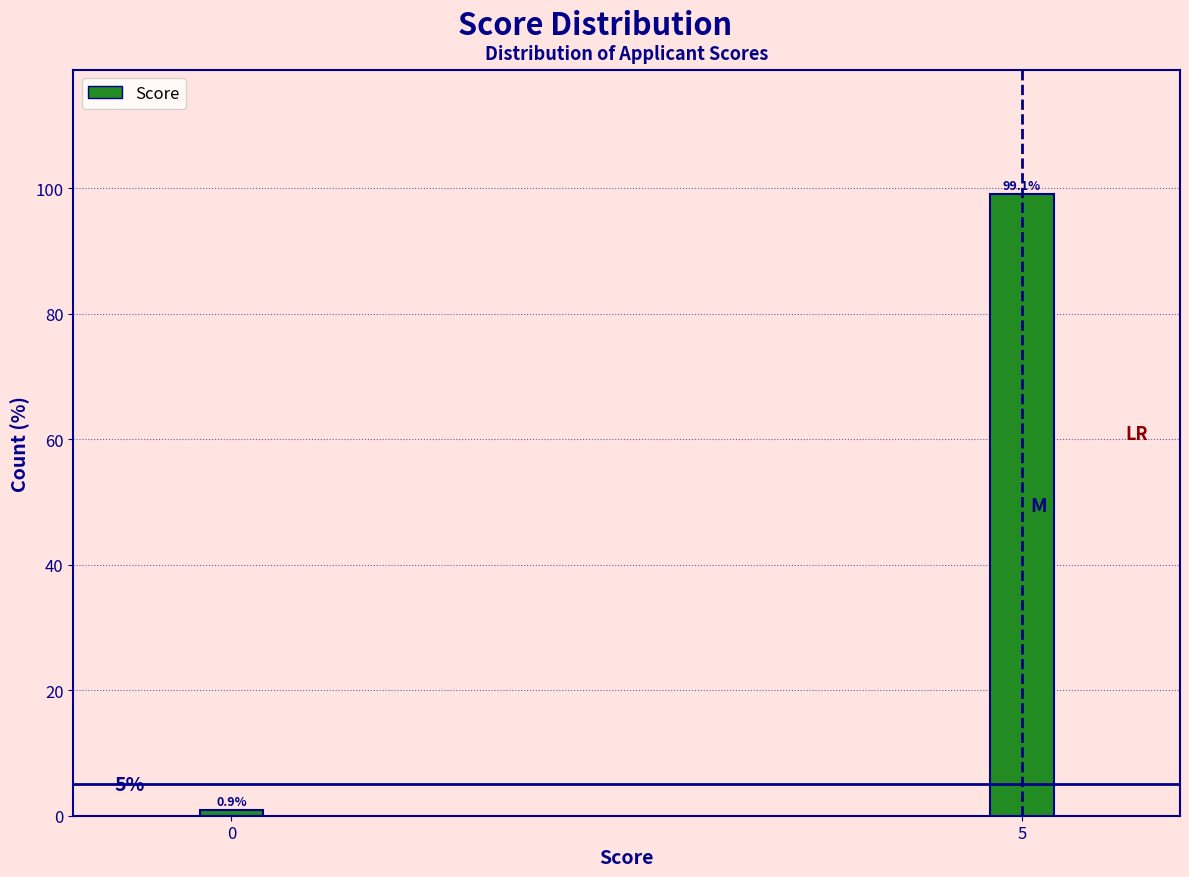

Reading left to right, transcribe all the data shown in this chart.

0=0.9	5=99.1